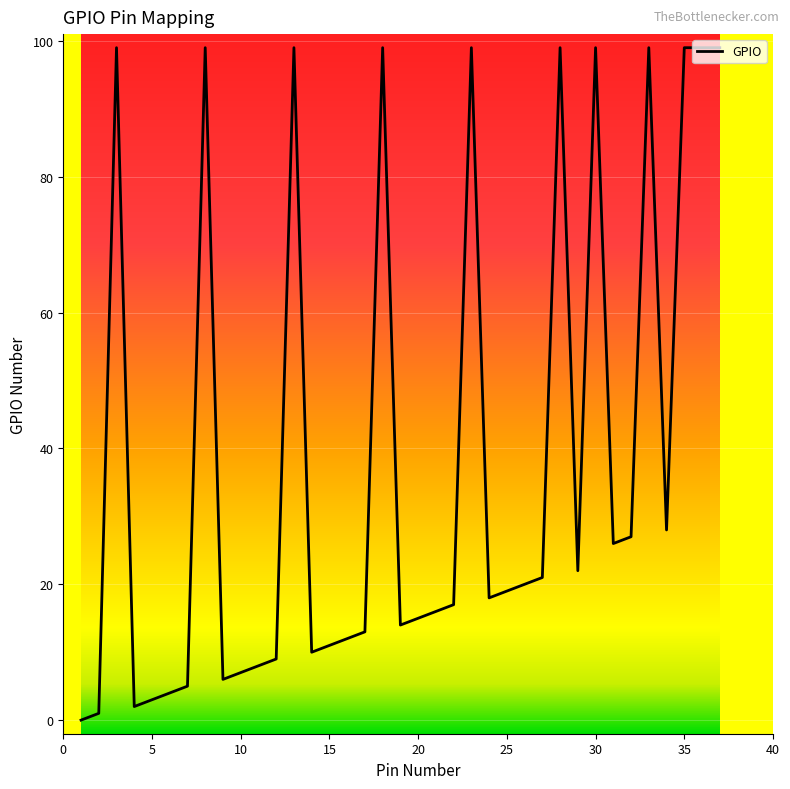

What is the maximum value shown in the chart?

99